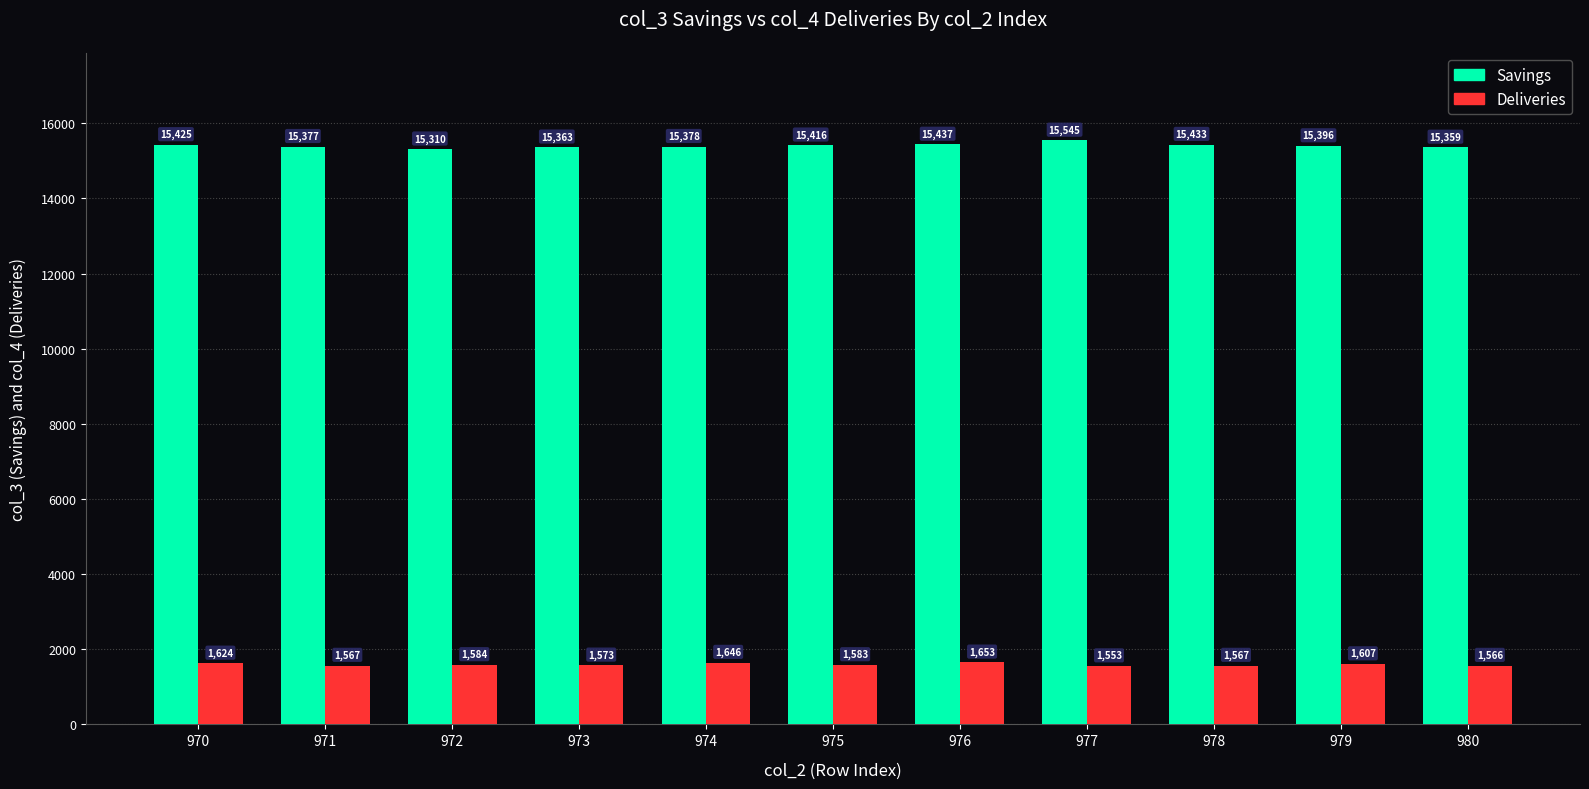

What is the minimum value for Savings?

15310